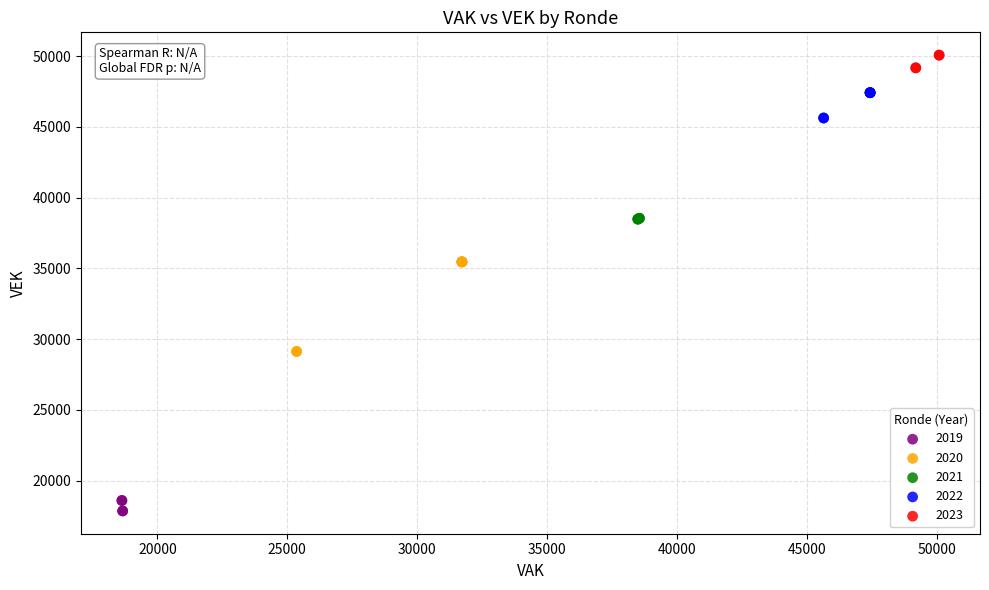

Which series reaches the maximum Y coordinate?

2023